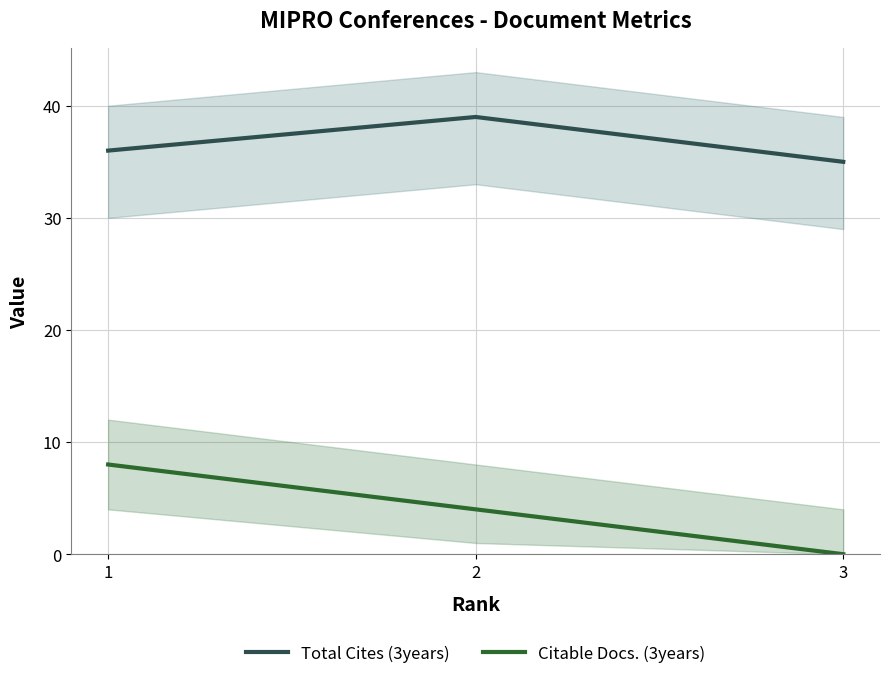

What are all the series names shown in the legend?

Total Cites (3years), Citable Docs. (3years)